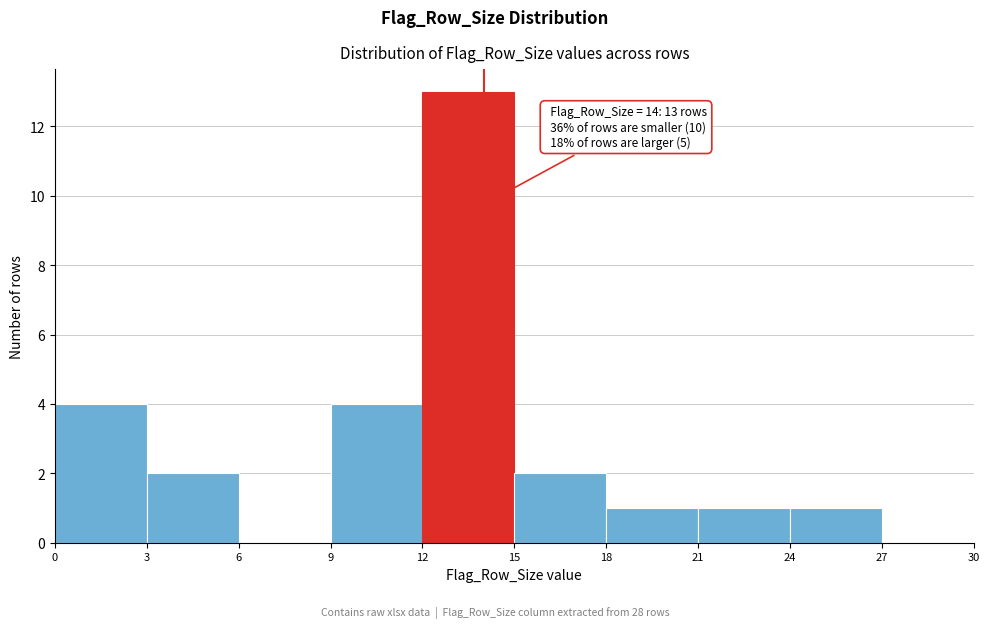

Over which range of the x-axis is the bar tallest?

12 to 15